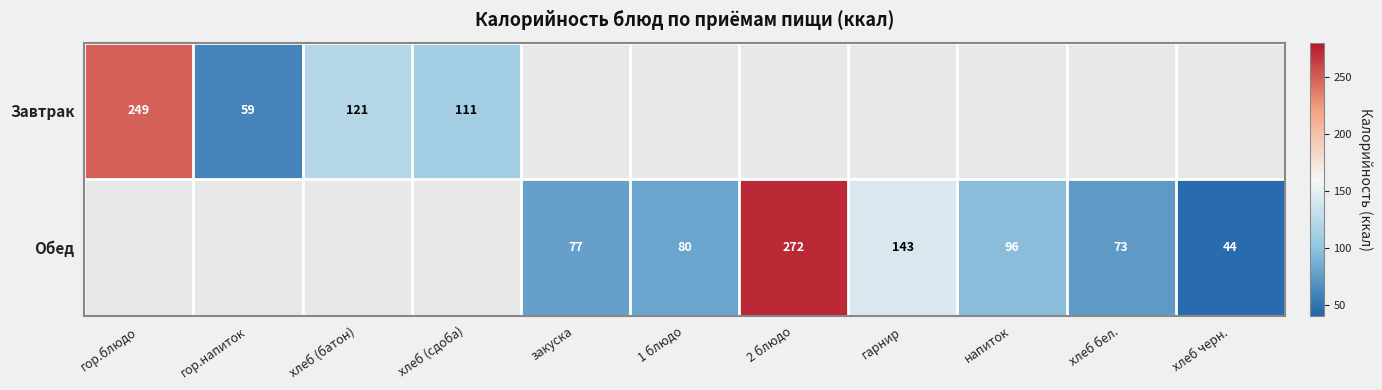

Which has a higher value, хлеб (сдоба) or хлеб (батон)?

хлеб (батон)